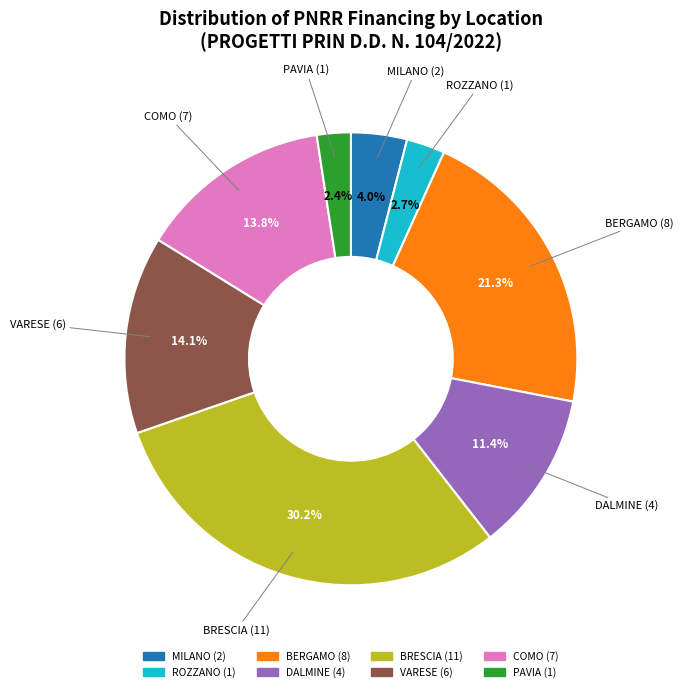

Does any single category account for the majority?

No